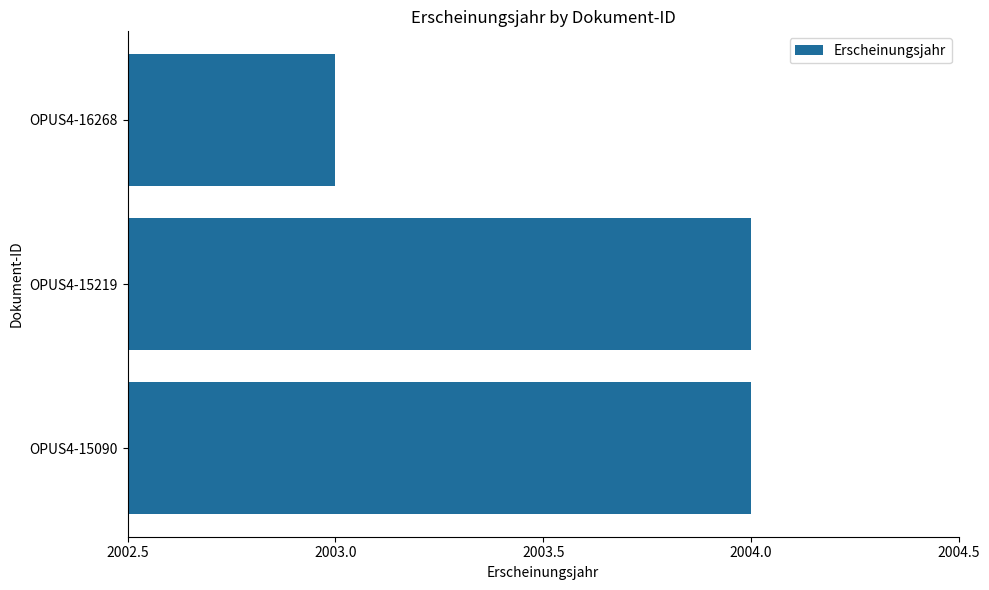

What is the sum of all values?

6011